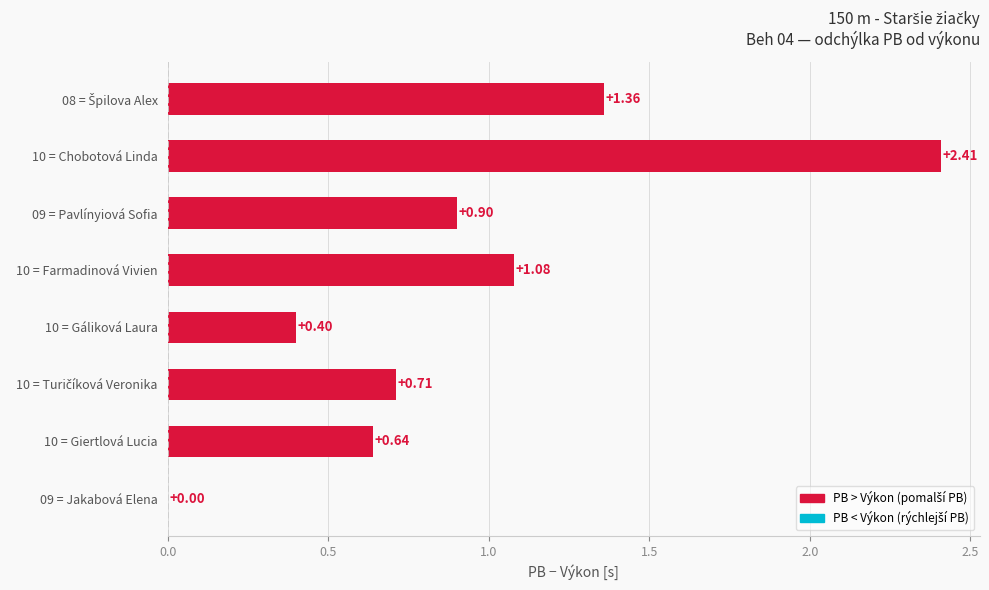

What is the sum of all values?

7.5